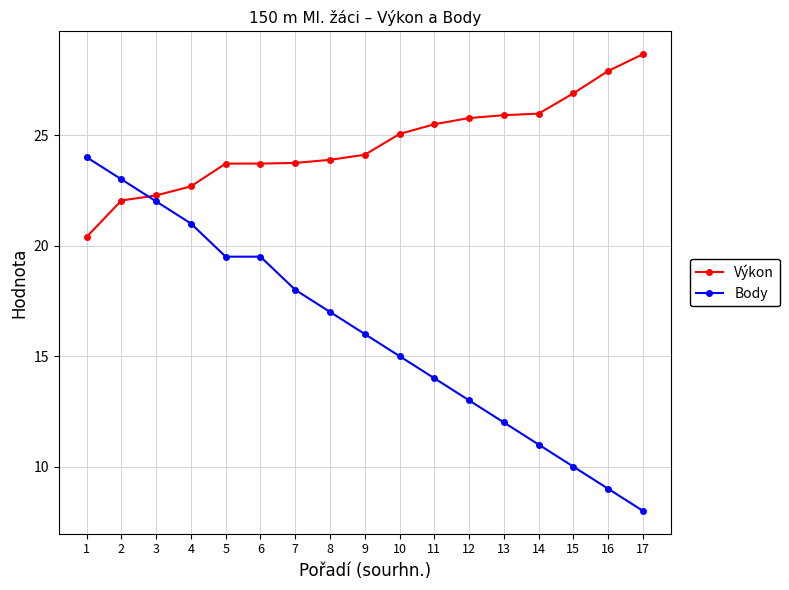

Does the chart display data point markers on the line(s)?

Yes